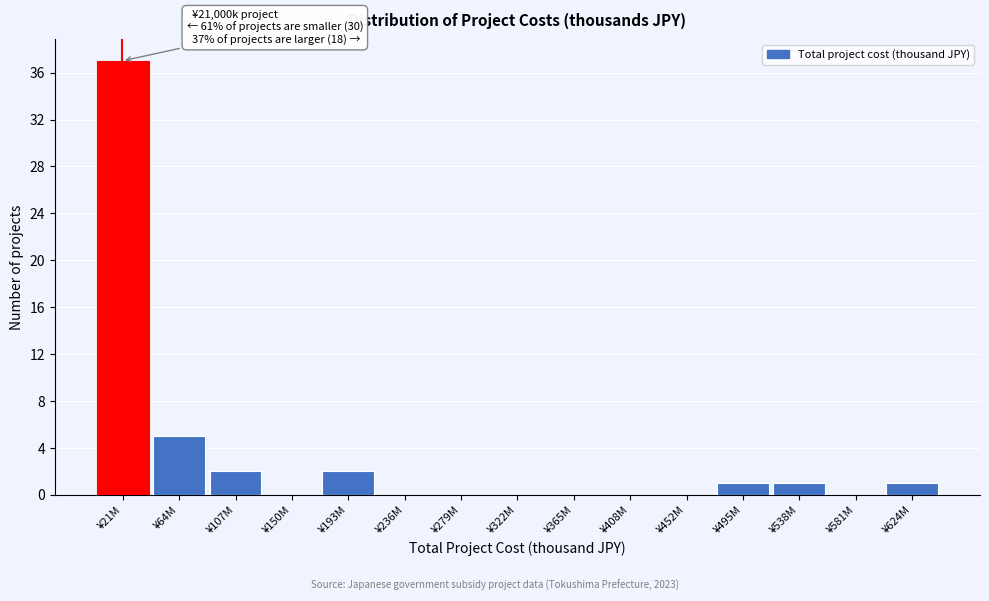

Reading left to right, extract all data points from this chart.

¥21M=37	¥64M=5	¥107M=2	¥150M=0	¥193M=2	¥236M=0	¥279M=0	¥322M=0	¥365M=0	¥408M=0	¥452M=0	¥495M=1	¥538M=1	¥581M=0	¥624M=1